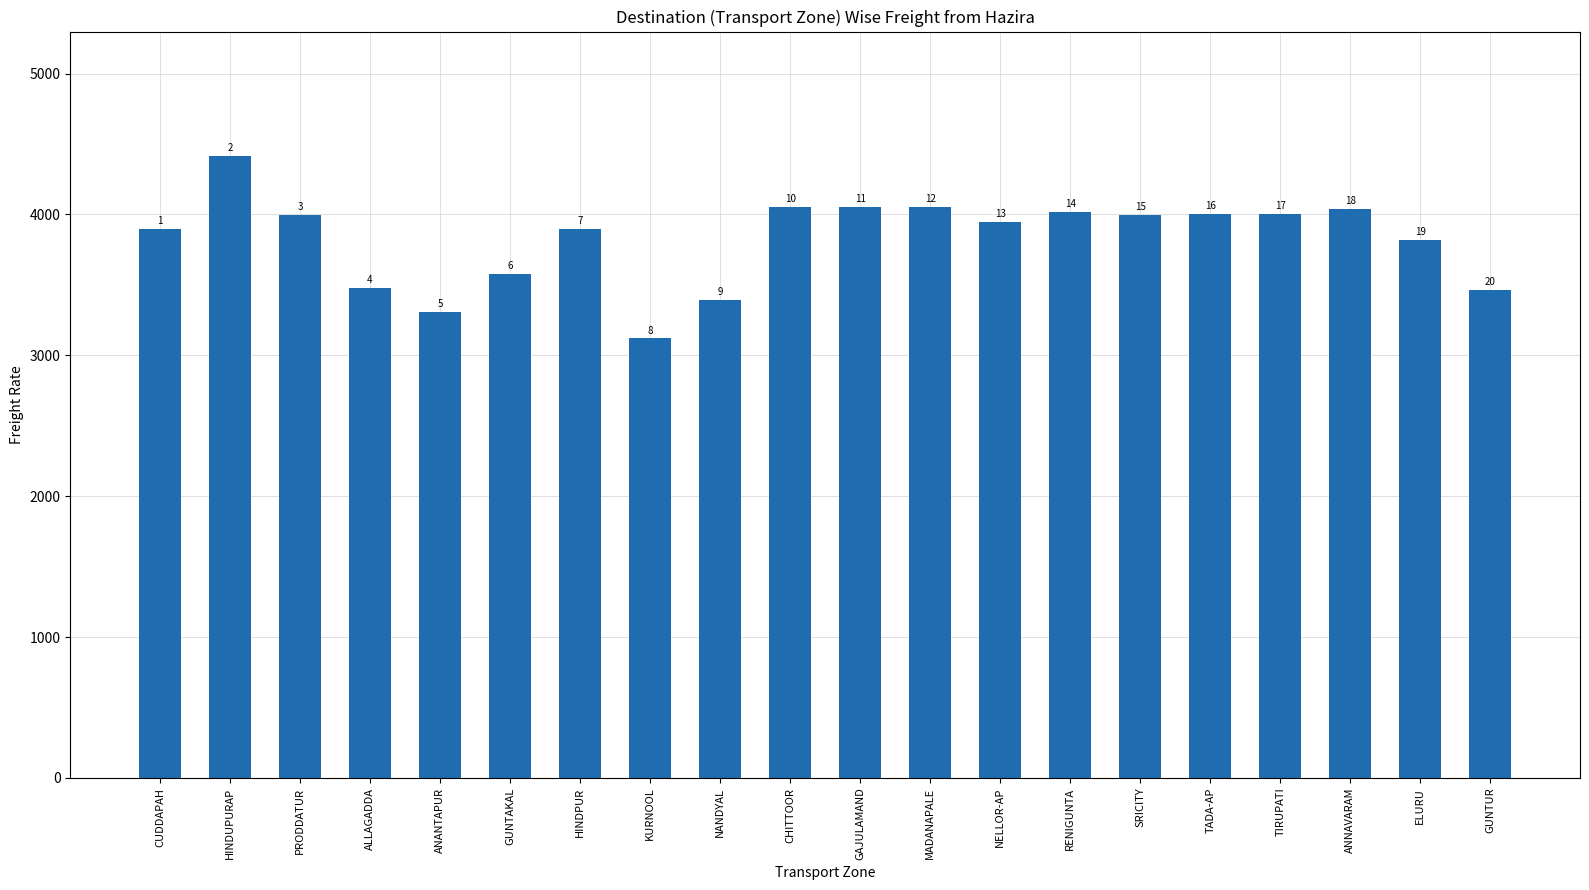

Rank the categories by value from highest to lowest.

HINDUPURAP, CHITTOOR, GAJULAMAND, MADANAPALE, ANNAVARAM, RENIGUNTA, TADA-AP, TIRUPATI, PRODDATUR, SRICITY, NELLOR-AP, CUDDAPAH, HINDPUR, ELURU, GUNTAKAL, ALLAGADDA, GUNTUR, NANDYAL, ANANTAPUR, KURNOOL